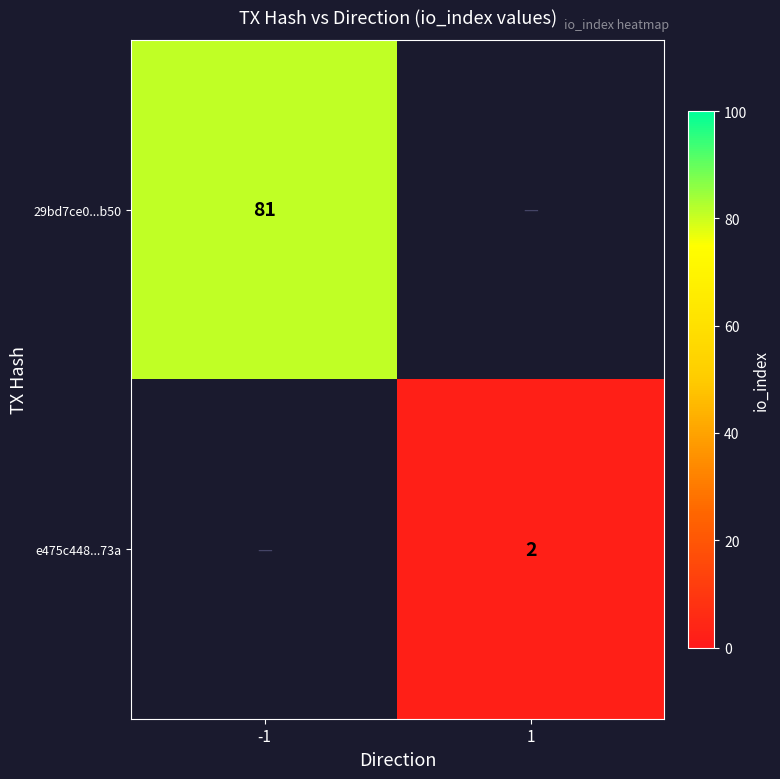

The e475c448...73a series shows 1 at 1. True or false?

False